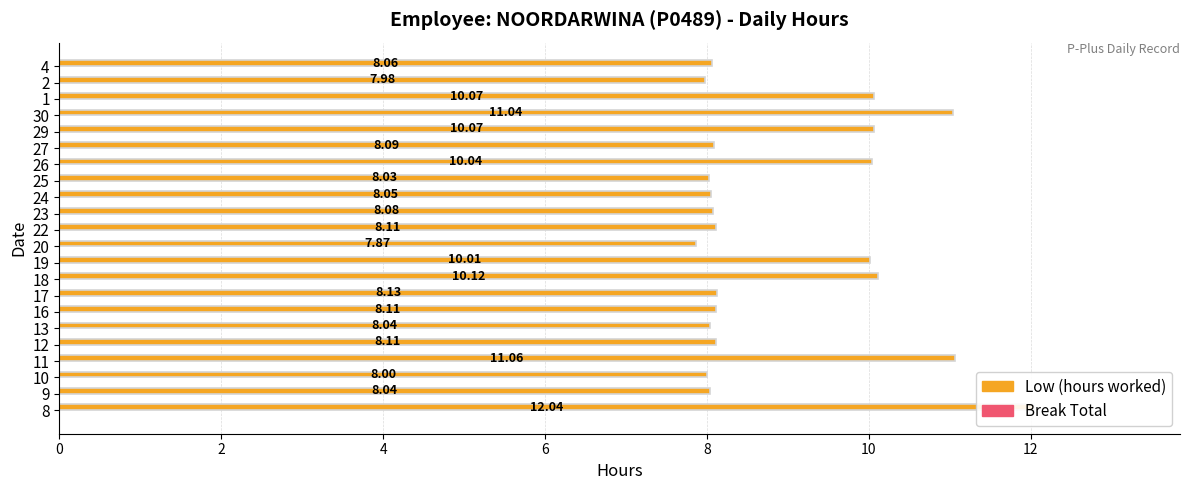

List the series in order of their overall mean, highest first.

Low (hours worked), Break Total